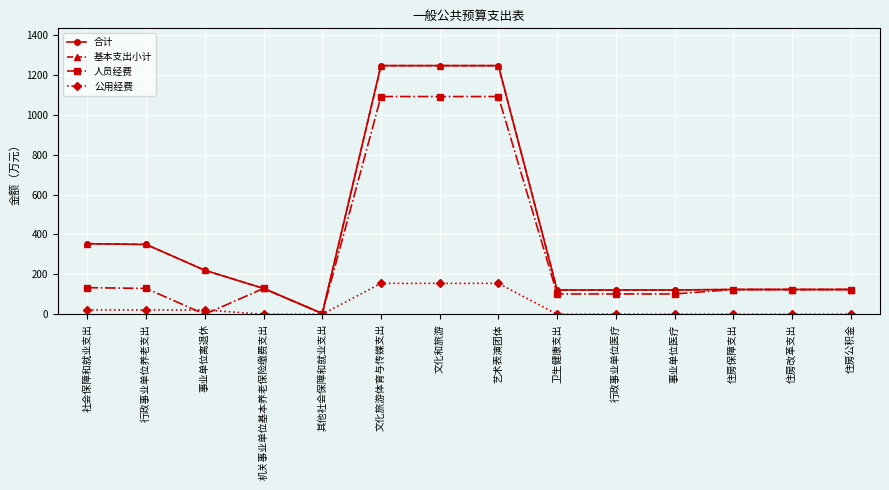

Does the chart have visible grid lines?

Yes